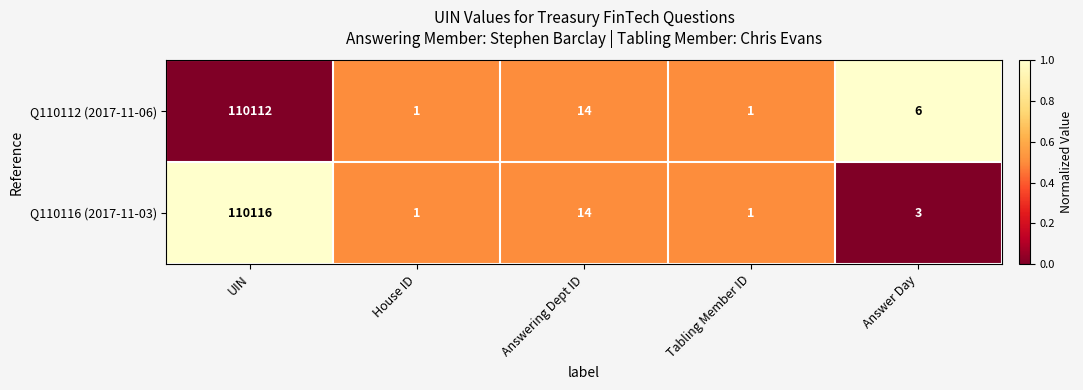

Reading left to right, list all the values displayed in this chart.

Q110112 (2017-11-06): UIN=110112	House ID=1	Answering Dept ID=14	Tabling Member ID=1	Answer Day=6
Q110116 (2017-11-03): UIN=110116	House ID=1	Answering Dept ID=14	Tabling Member ID=1	Answer Day=3